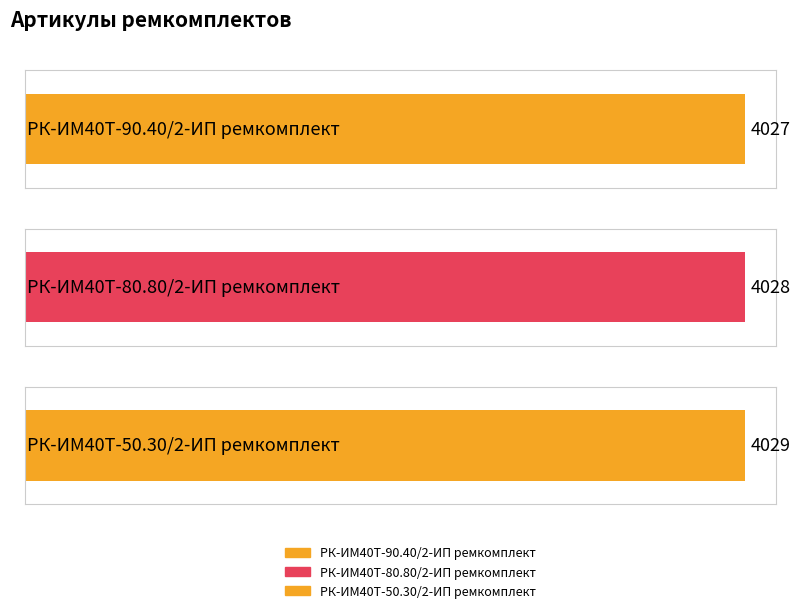

List the labels in order of value, largest first.

РК-ИМ40T-50.30/2-ИП ремкомплект, РК-ИМ40T-80.80/2-ИП ремкомплект, РК-ИМ40T-90.40/2-ИП ремкомплект